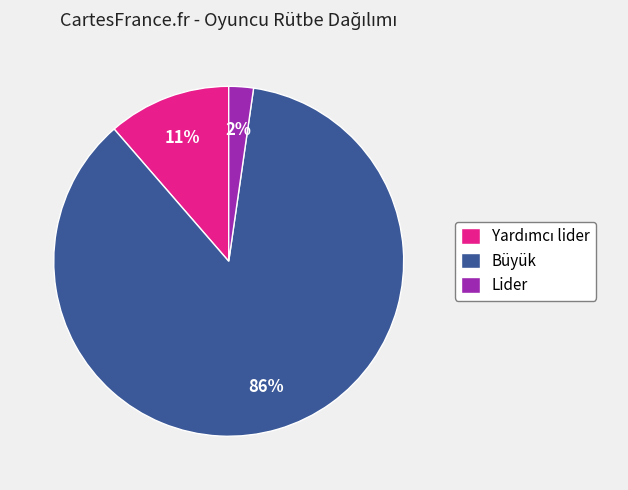

Do Büyük and Lider together represent more than half of the pie?

Yes